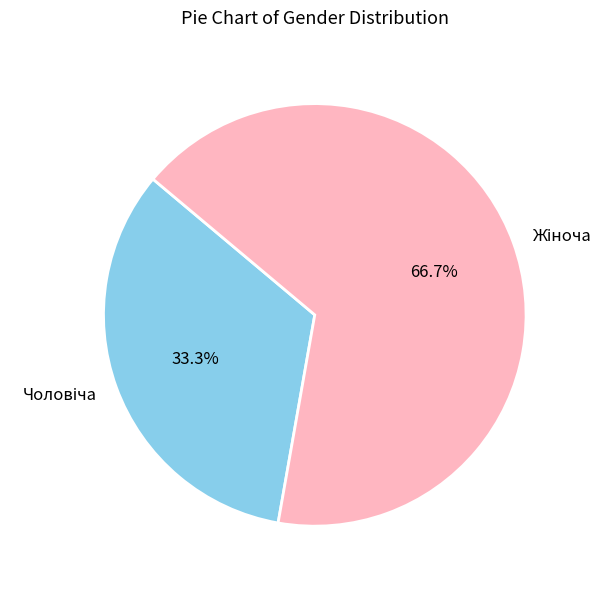

Is there any slice that represents more than half of the pie?

Yes